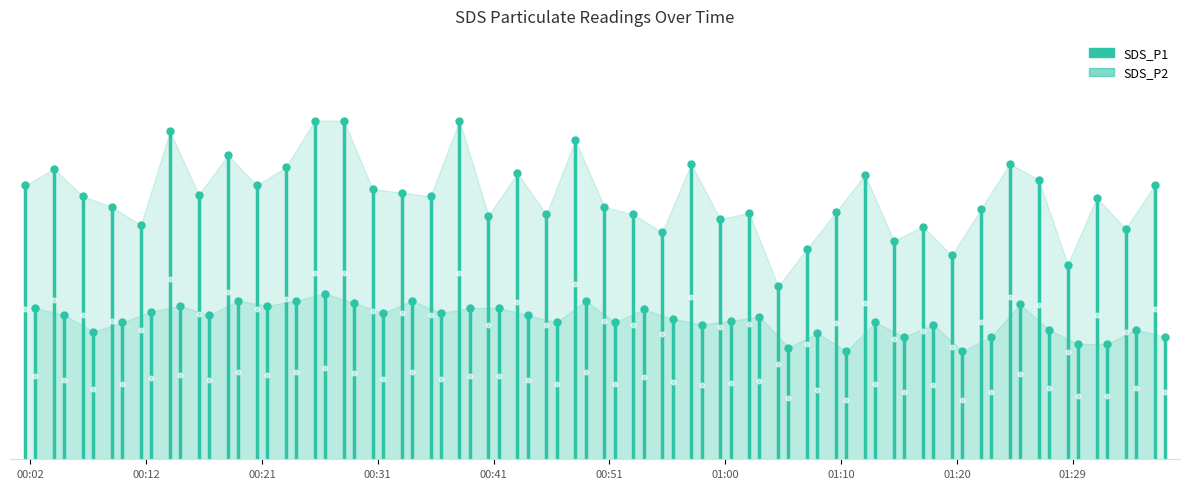

List the series in order of their peak value, lowest first.

SDS_P2, SDS_P1